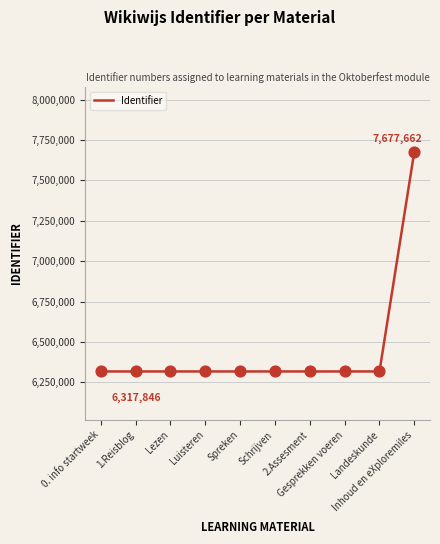

What is the greatest value displayed?

7677662